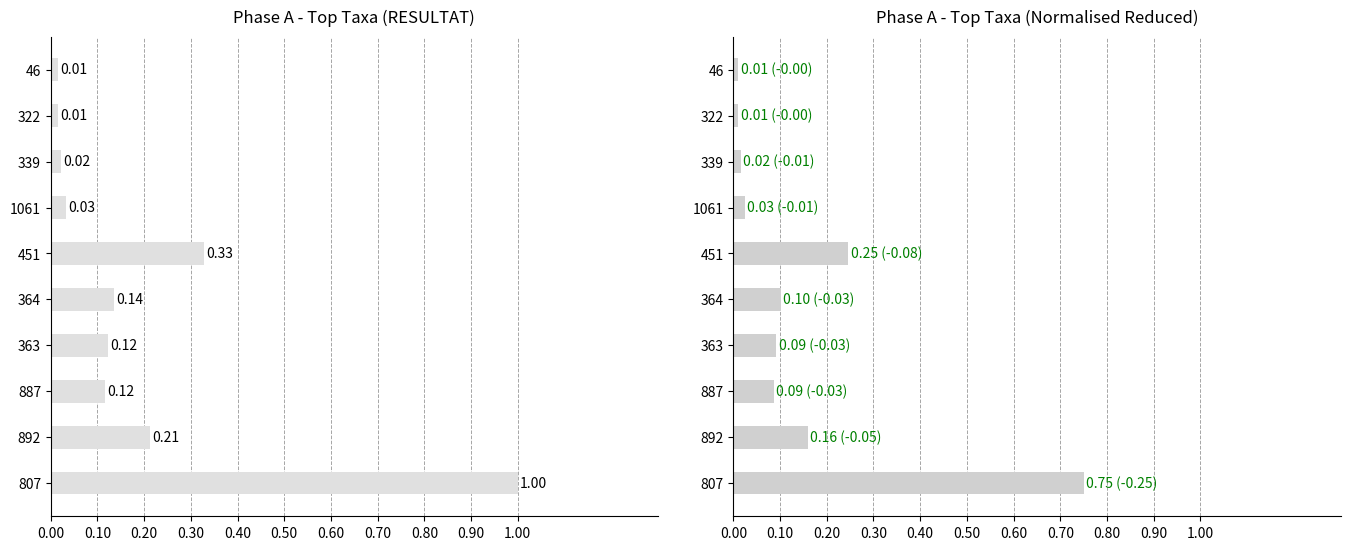

At 451, list the series in order from smallest to largest.

Phase A Reduced, Phase A RESULTAT